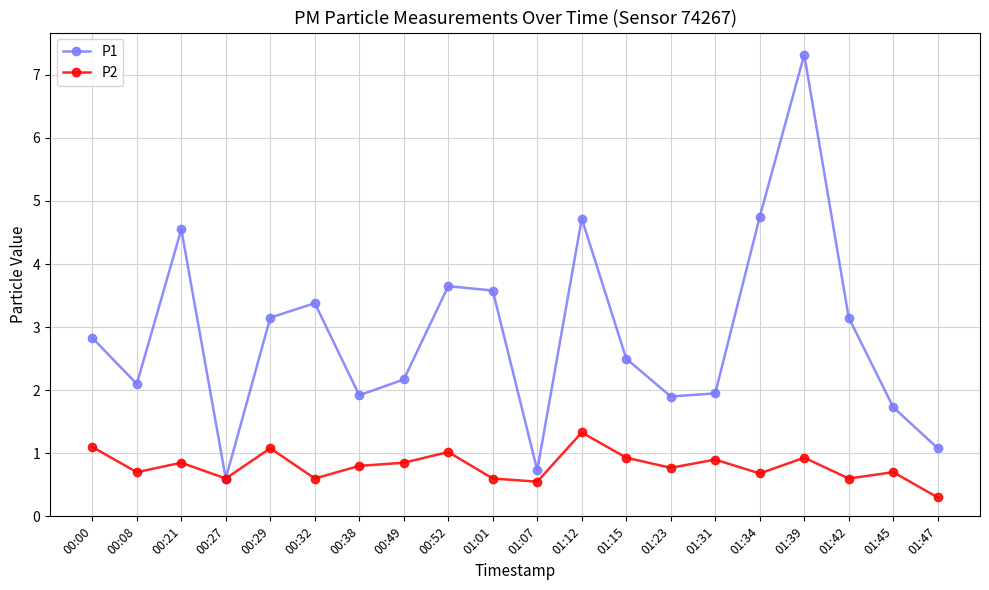

Is it true that P2 equals 0.7 at 01:34?

True